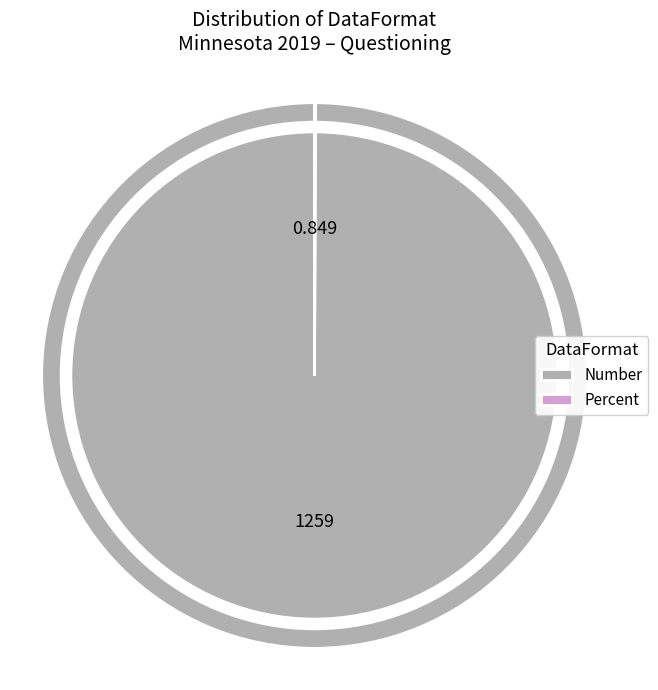

Combined, do Number and Percent account for over 50%?

Yes